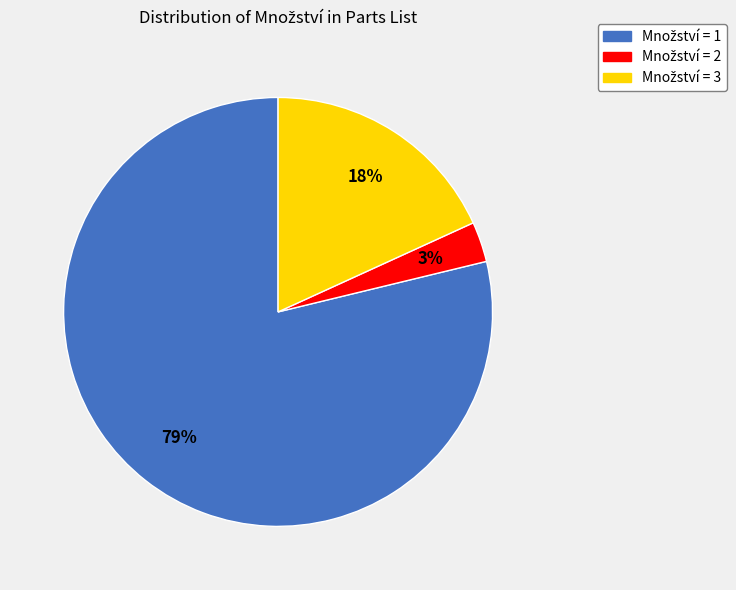

To the nearest percent, what is the average slice percentage?

33%